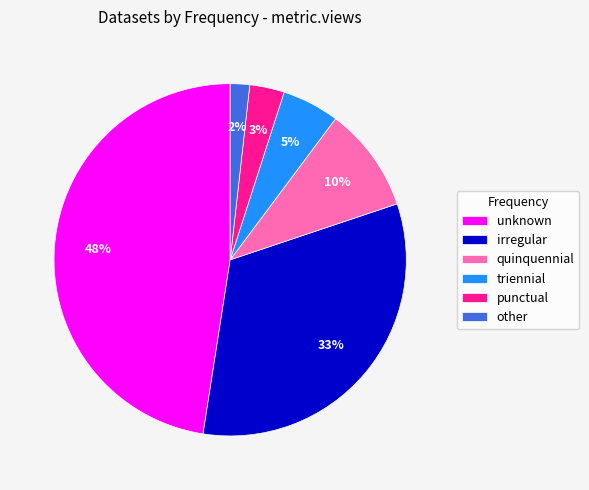

Which slice is the largest?

unknown